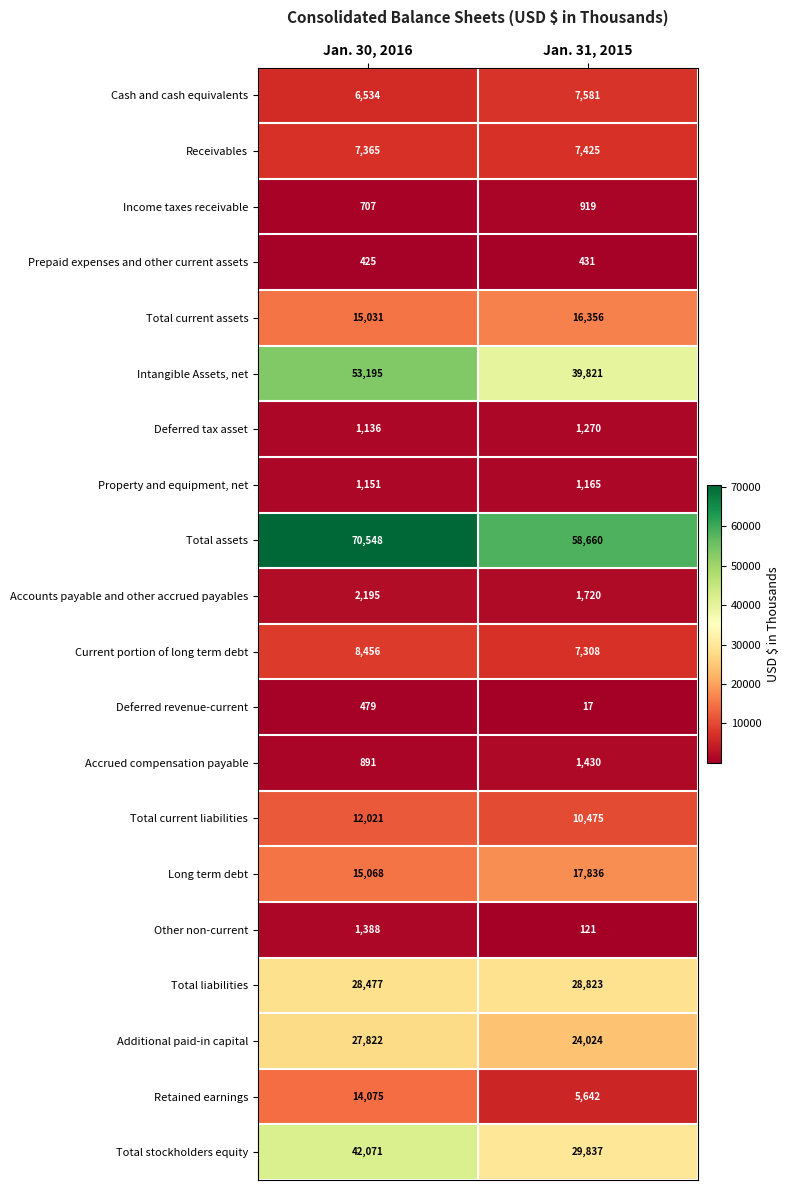

Rank the series by their maximum value, from highest to lowest.

Total assets, Intangible Assets, net, Total stockholders equity, Total liabilities, Additional paid-in capital, Long term debt, Total current assets, Retained earnings, Total current liabilities, Current portion of long term debt, Cash and cash equivalents, Receivables, Accounts payable and other accrued payables, Accrued compensation payable, Other non-current, Deferred tax asset, Property and equipment, net, Income taxes receivable, Deferred revenue-current, Prepaid expenses and other current assets